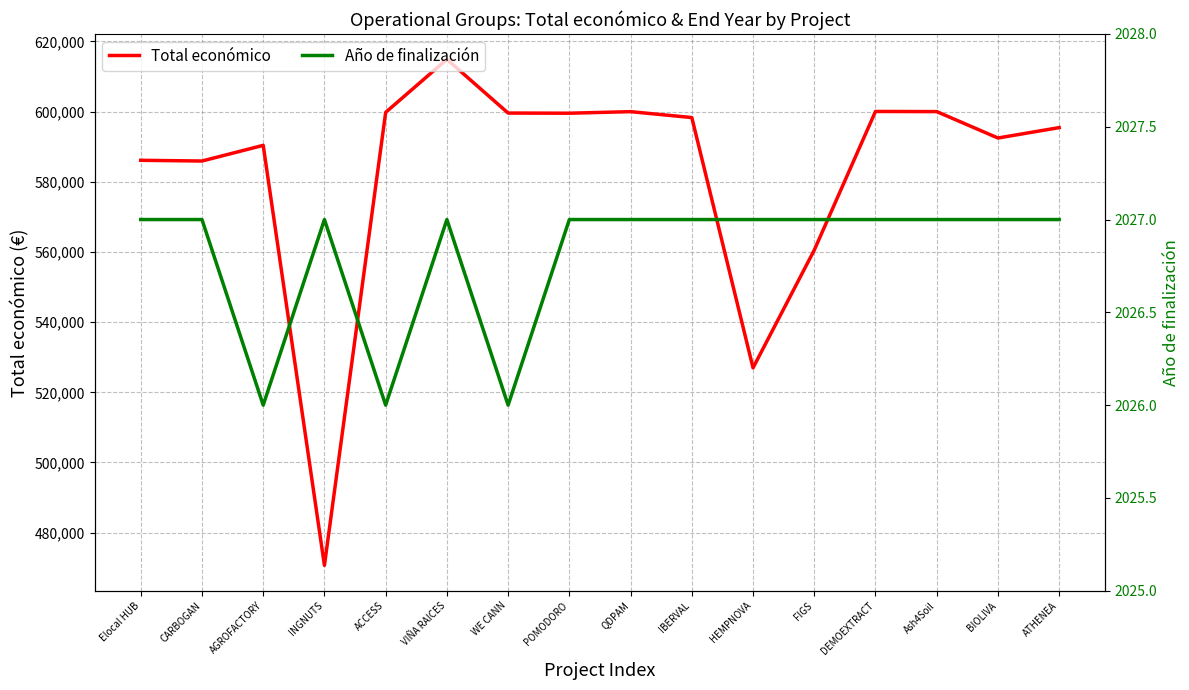

What are all the series names shown in the legend?

Total económico, Año de finalización